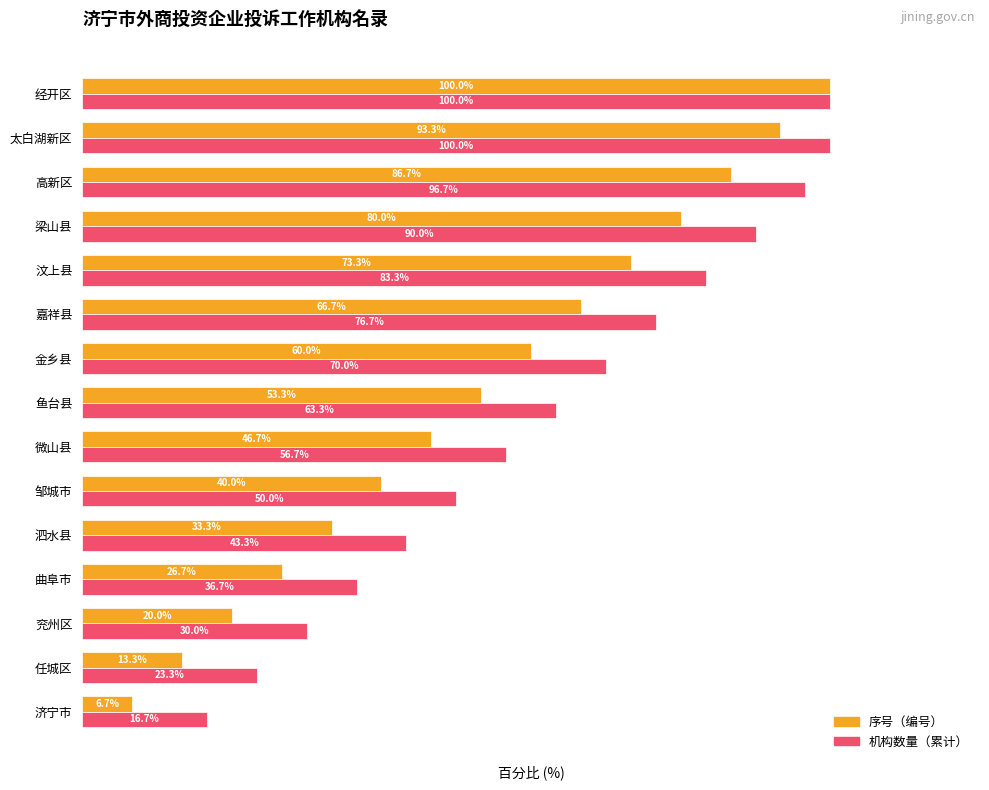

List the series in order of their overall mean, lowest first.

序号（编号）, 机构数量（累计）